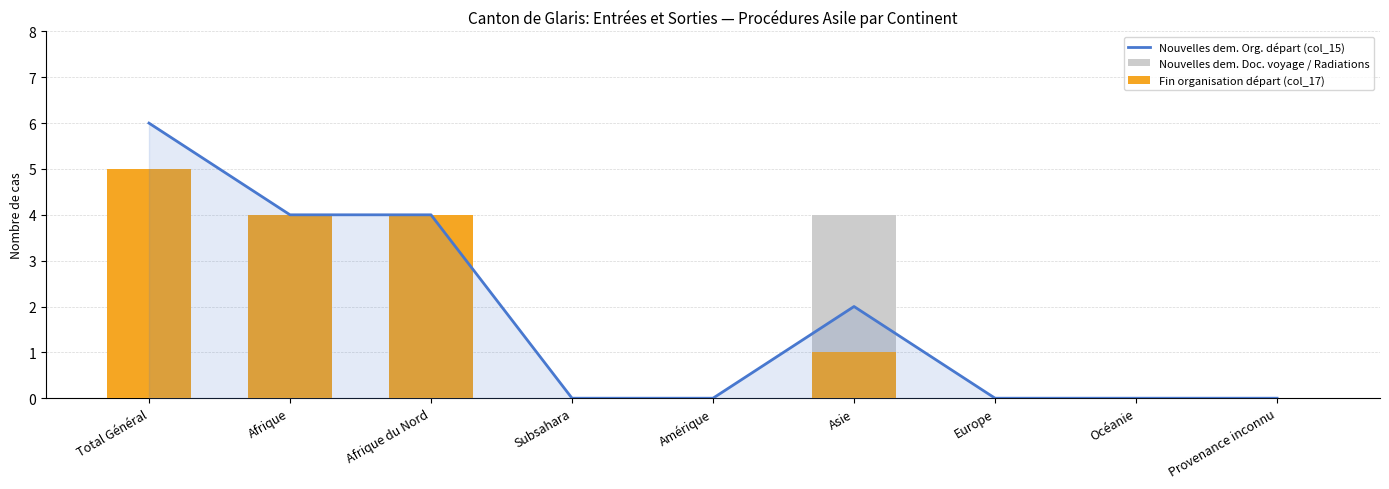

List the labels in order of Fin organisation départ (col_17) value, largest first.

Total Général, Afrique, Afrique du Nord, Asie, Subsahara, Amérique, Europe, Océanie, Provenance inconnu